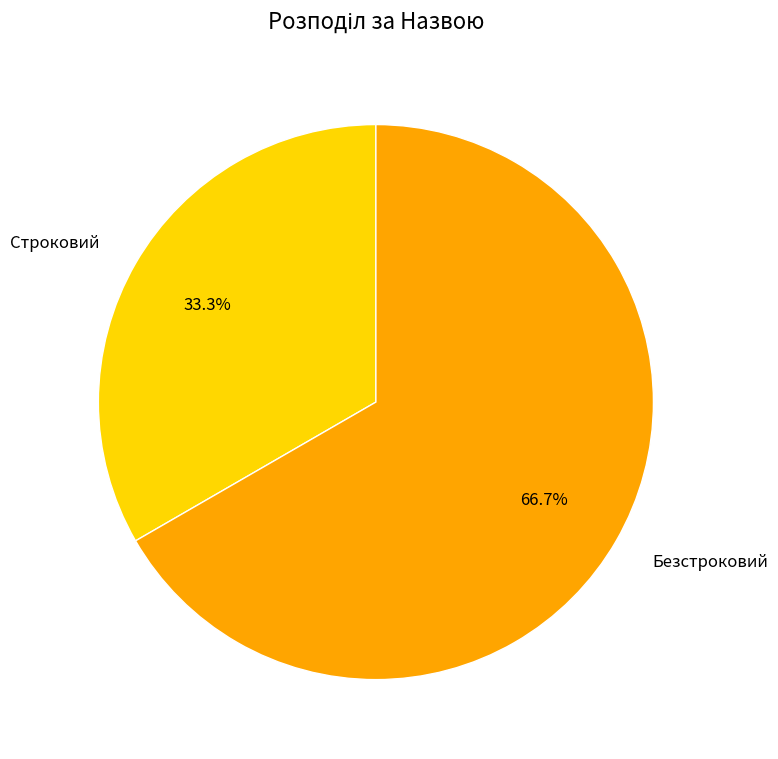

Does Строковий account for over 50% of the chart?

No